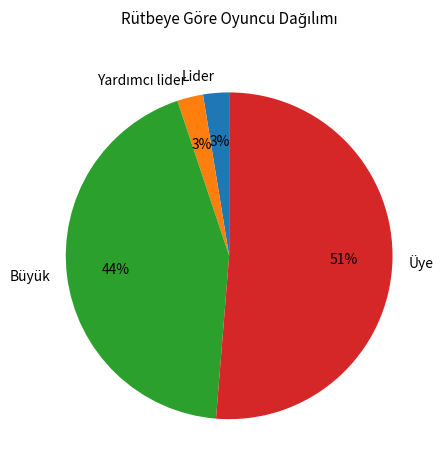

Which has a higher value, Üye or Lider?

Üye